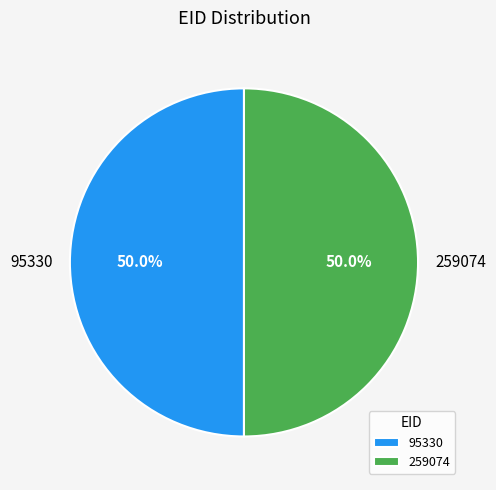

To the nearest percent, what is the combined percentage of 259074 and 95330?

100%